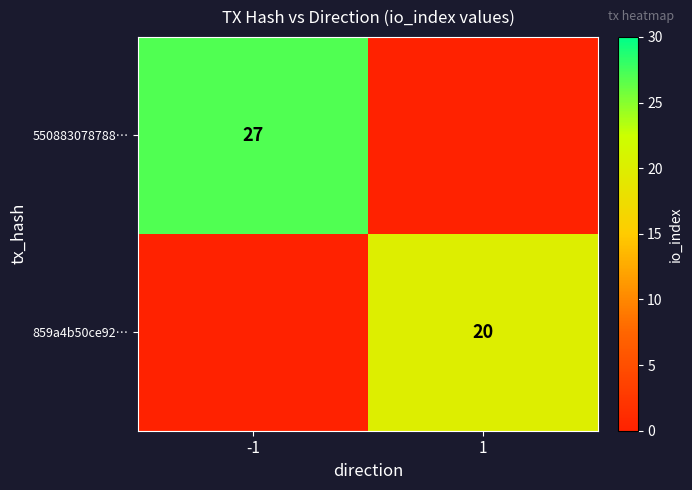

Is the value of 550883078788… at -1 greater than the value of 859a4b50ce92… at 1?

Yes